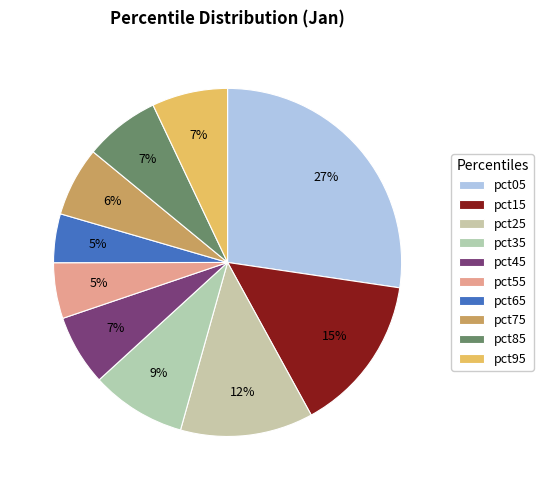

True or false: pct65 accounts for 1% of the total.

False